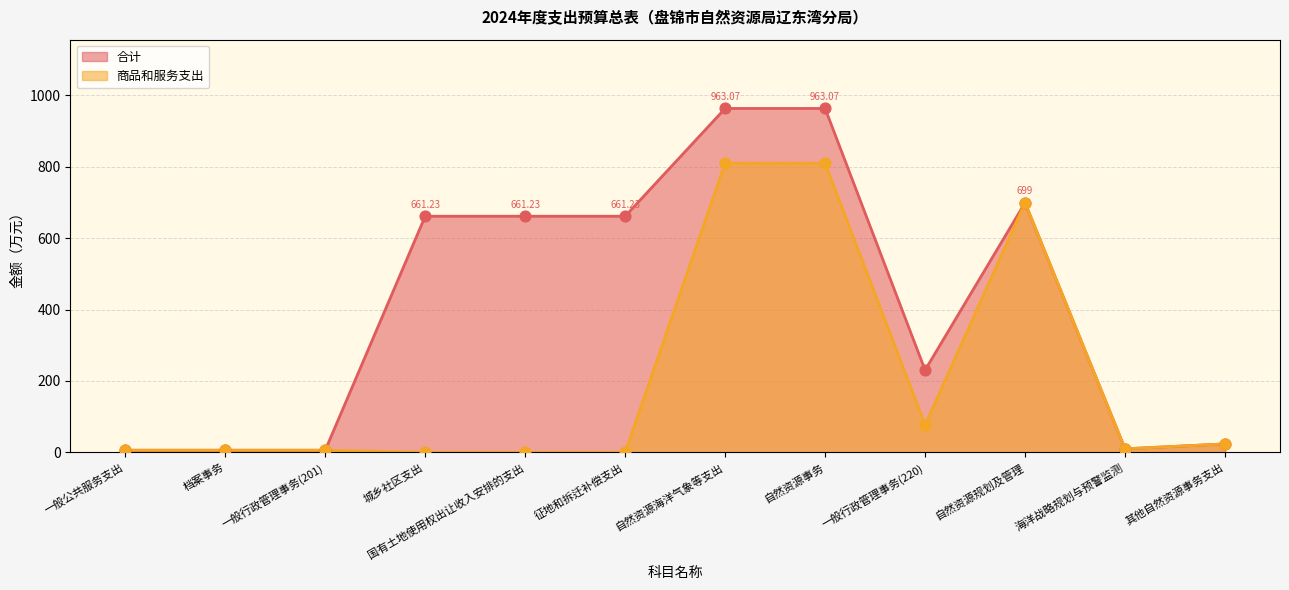

Which series contains the lowest Y value?

商品和服务支出